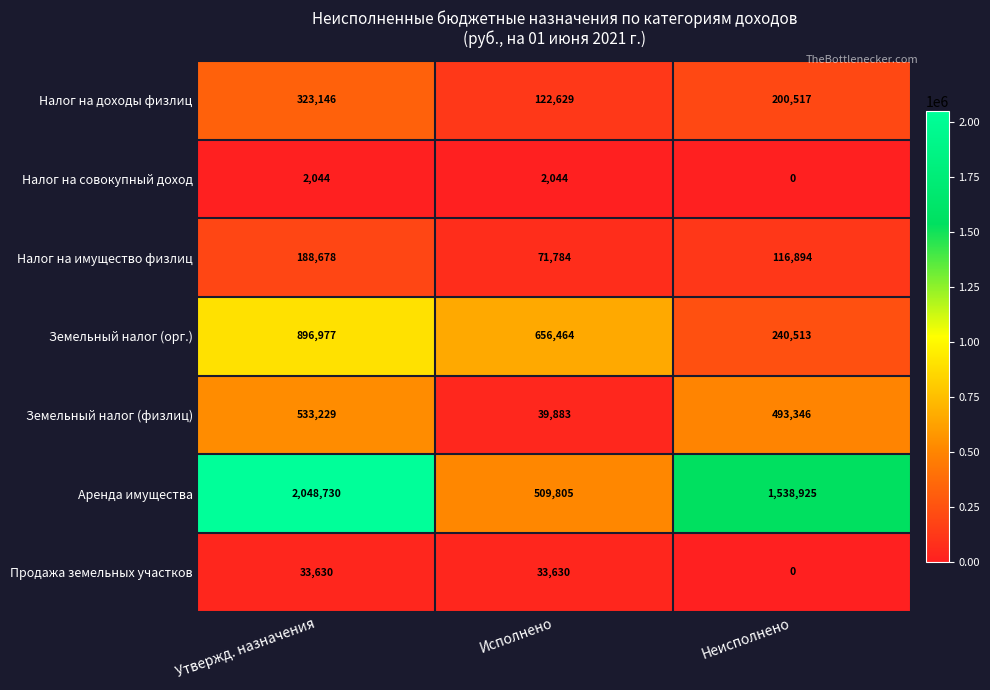

What is the difference between the Продажа земельных участков values at Исполнено and Неисполнено?

33630